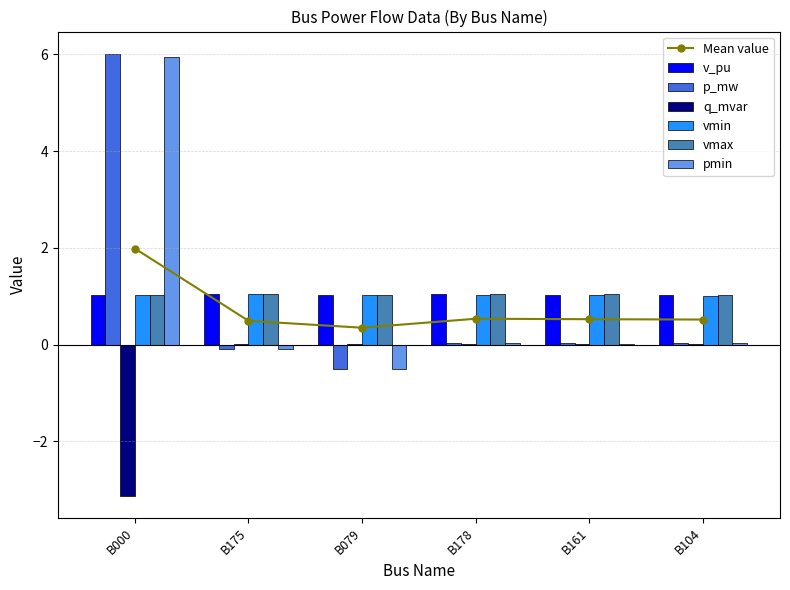

What is the label of the 2nd bar from the left?

B175